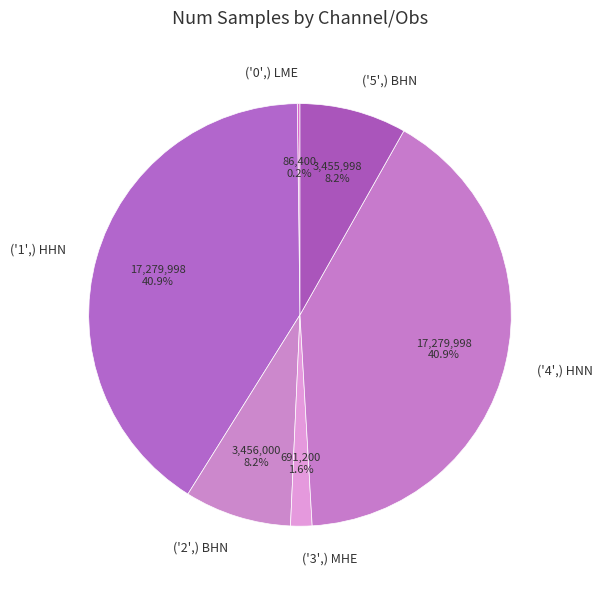

Which has a higher value, ('2',) BHN or ('4',) HNN?

('4',) HNN